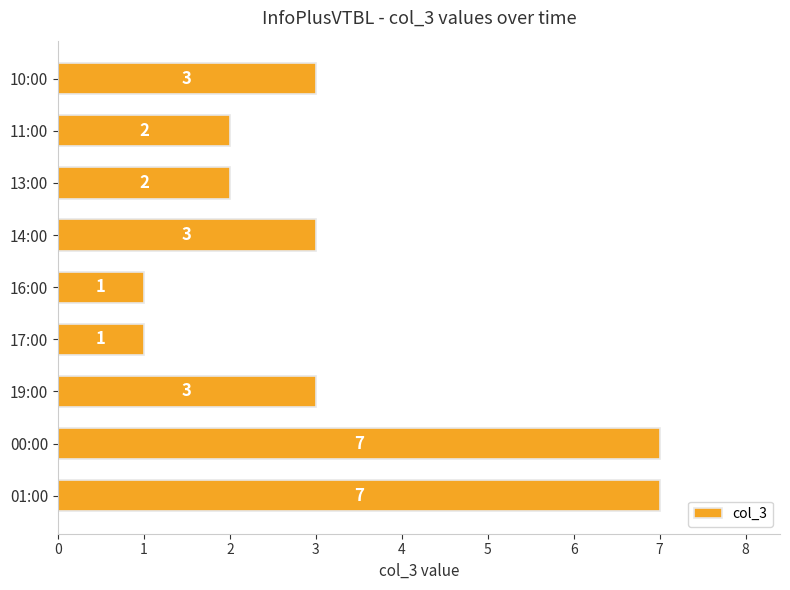

Count the values in the range 2 to 3.

5